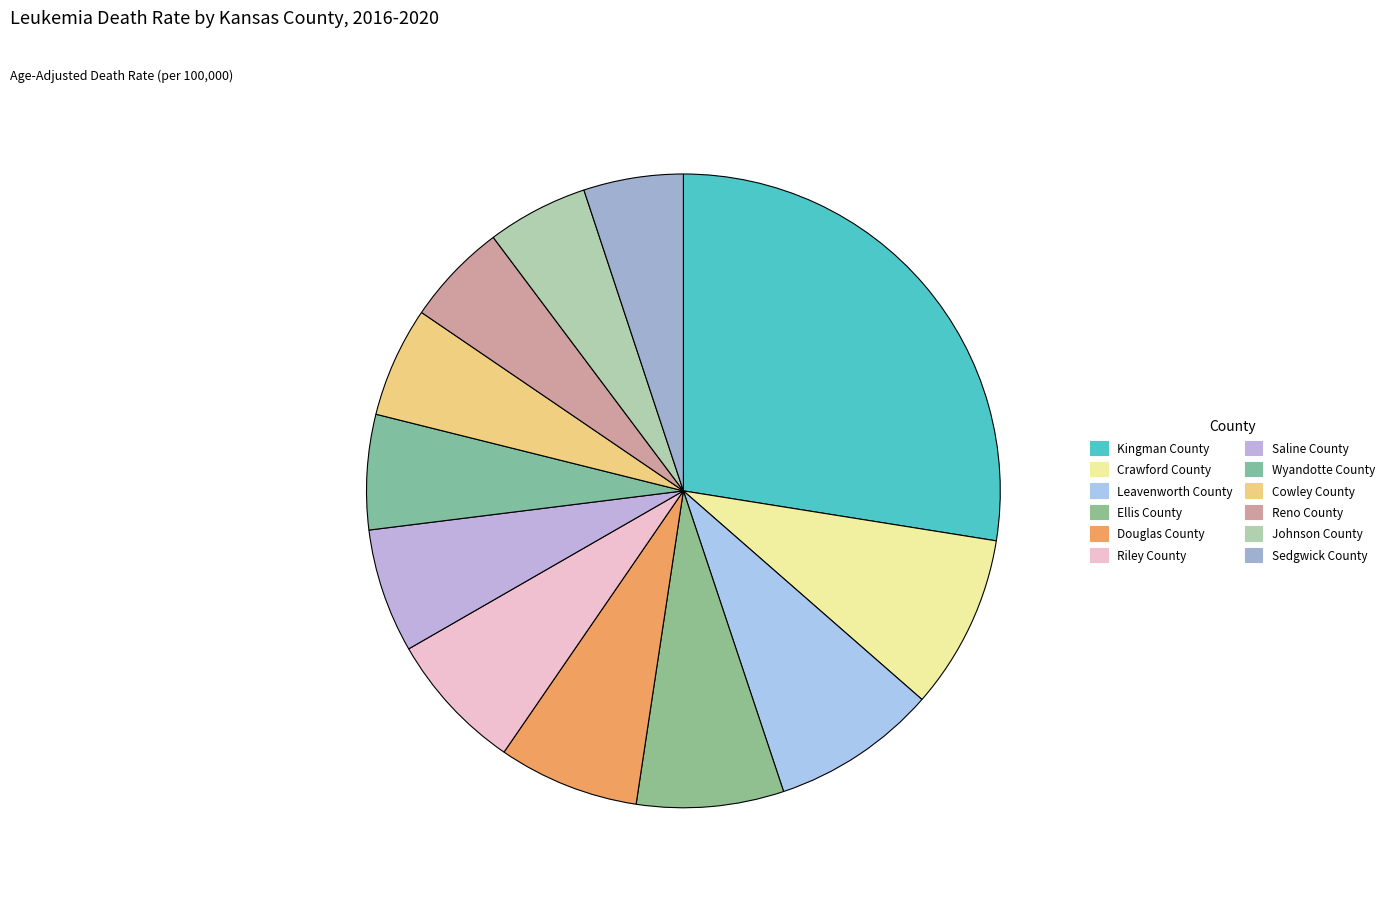

What is the largest slice in the pie chart?

Kingman County